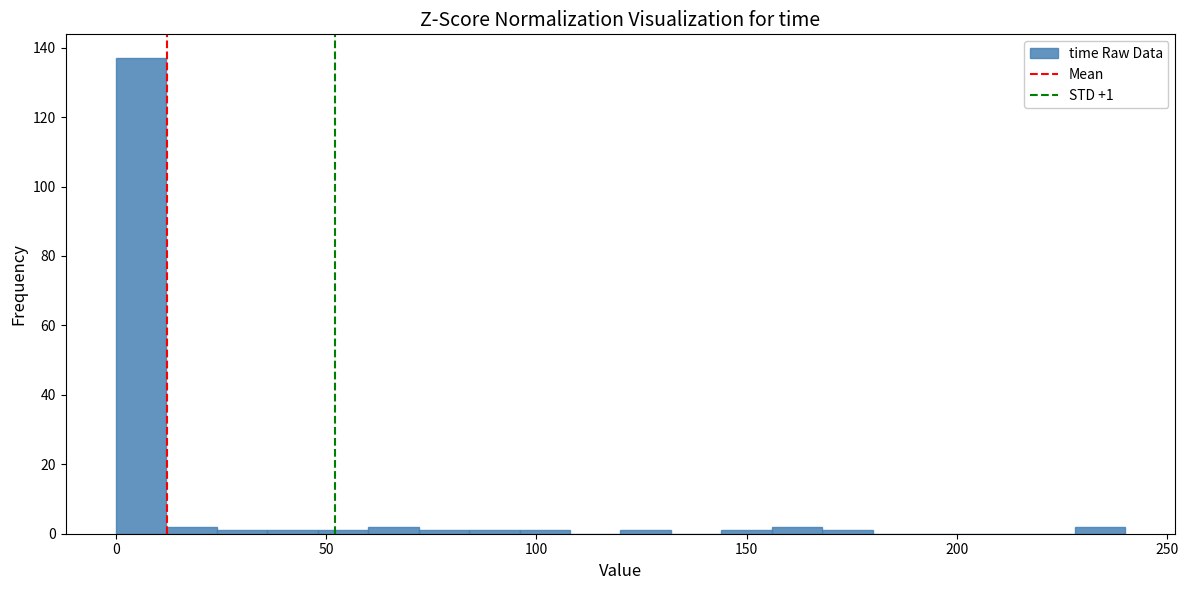

Read against the x-axis, roughly where is the centre of the tallest bar?

5